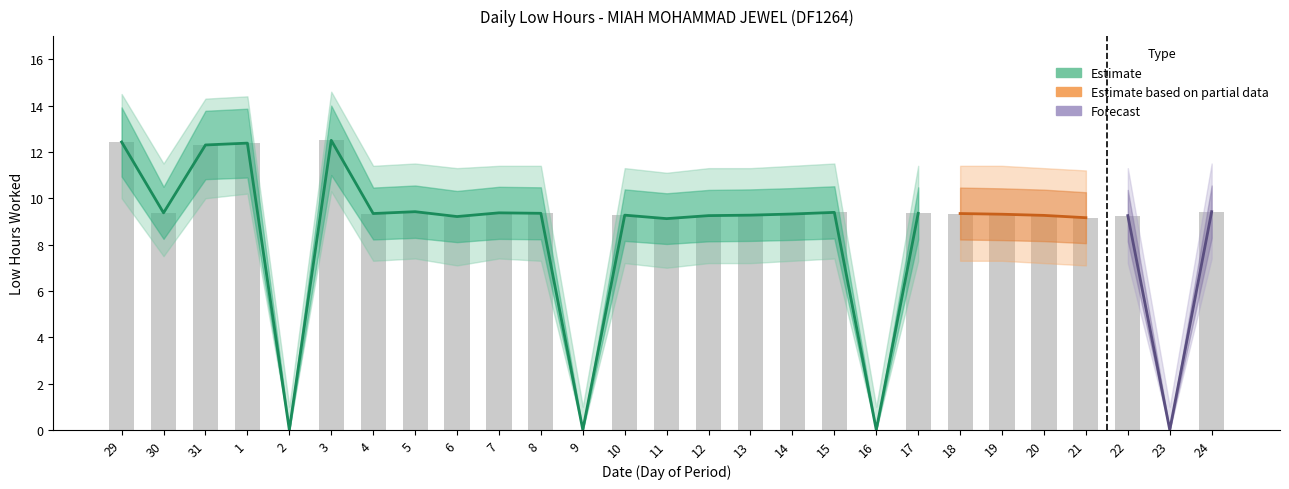

What is the difference between the maximum and second lowest values in the Low Upper series?

13.6